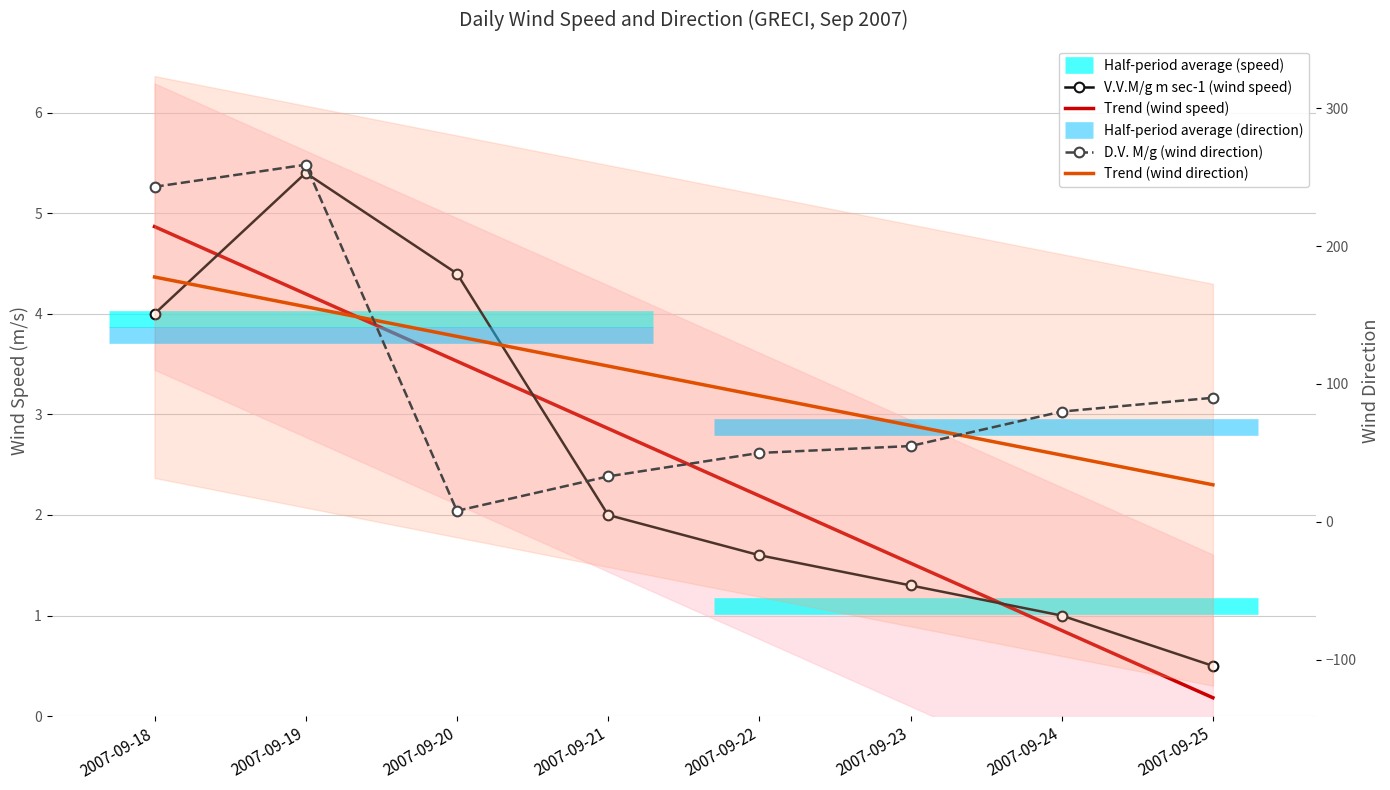

Reading left to right, list all the values displayed in this chart.

V.V.M/g m sec-1 (wind speed): 2007-09-18=4.0	2007-09-19=5.4	2007-09-20=4.4	2007-09-21=2.0	2007-09-22=1.6	2007-09-23=1.3	2007-09-24=1.0	2007-09-25=0.5
Trend (wind speed): 2007-09-18=4.9	2007-09-19=4.2	2007-09-20=3.5	2007-09-21=2.9	2007-09-22=2.2	2007-09-23=1.5	2007-09-24=0.9	2007-09-25=0.2
D.V. M/g (wind direction): 2007-09-18=243.0	2007-09-19=259.0	2007-09-20=8.0	2007-09-21=33.0	2007-09-22=50.0	2007-09-23=55.0	2007-09-24=80.0	2007-09-25=90.0
Trend (wind direction): 2007-09-18=177.6	2007-09-19=156.1	2007-09-20=134.5	2007-09-21=113.0	2007-09-22=91.5	2007-09-23=70.0	2007-09-24=48.4	2007-09-25=26.9